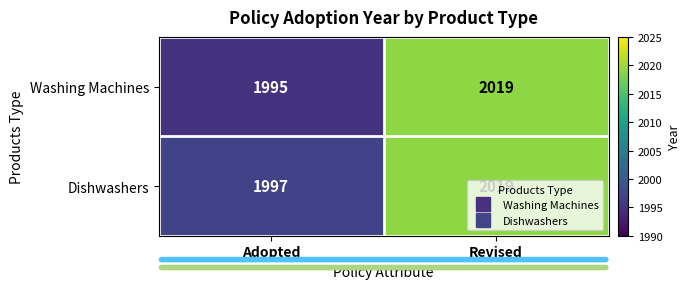

List the labels in order of Dishwashers value, smallest first.

Adopted, Revised